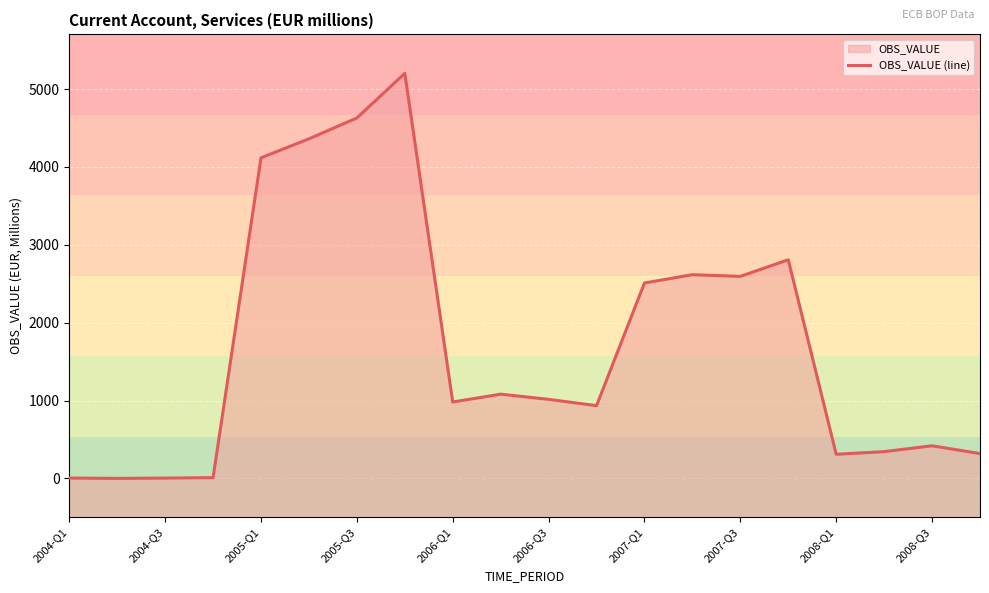

Is it true that the value at 2005-Q3 is 2976.4?

False